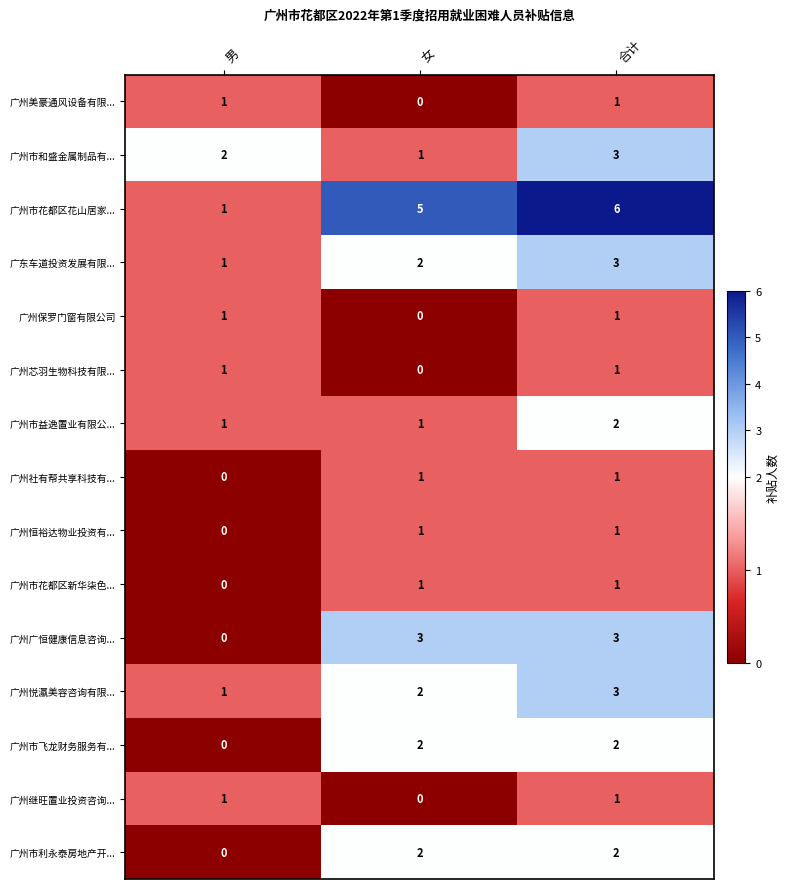

The value of 广州市花都区新华柒色... at 女 is 1. True or false?

True